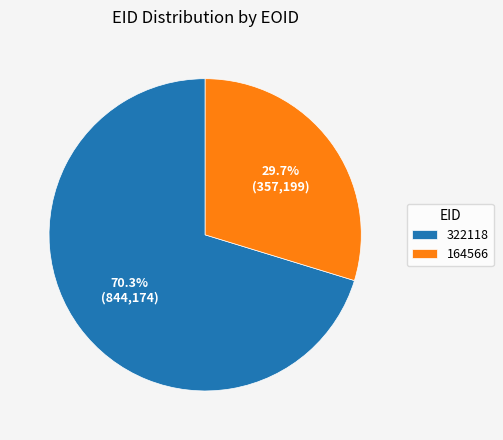

True or false: 164566 accounts for 30% of the total.

True